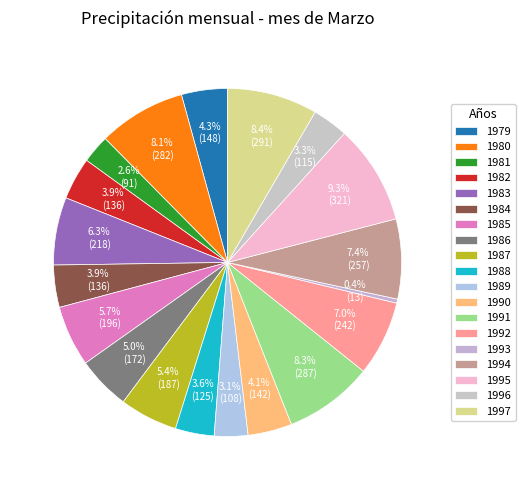

Which category has the smallest portion of the pie?

1993